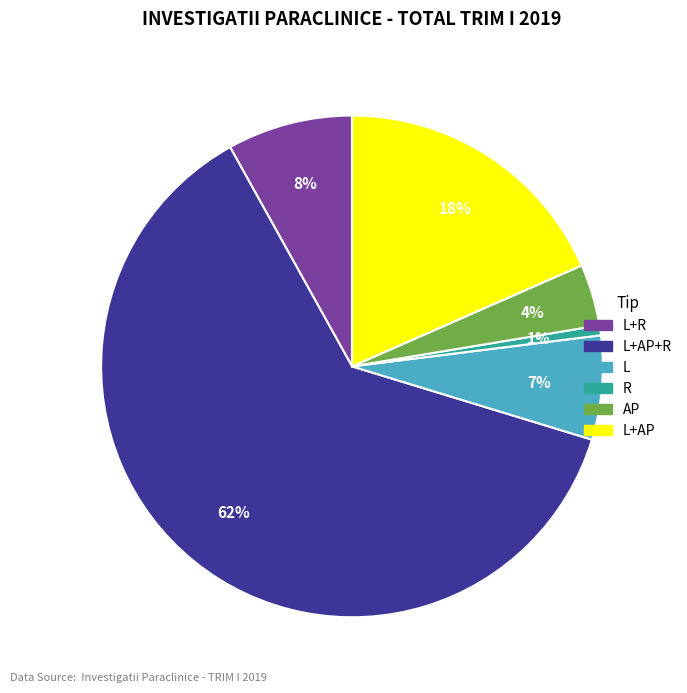

To the nearest percent, what is the average slice percentage?

17%